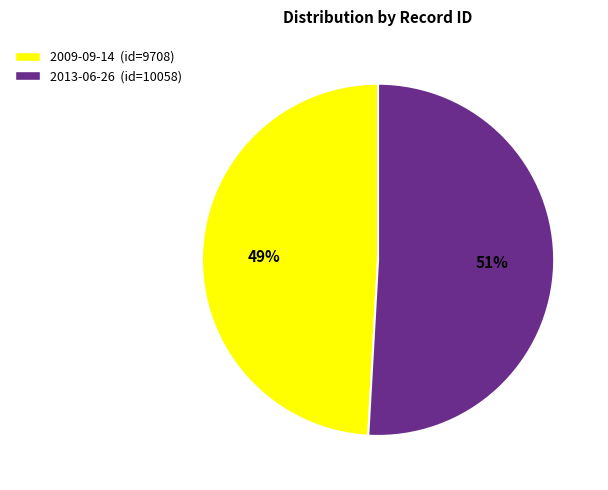

Between 2009-09-14 and 2013-06-26, which is larger?

2013-06-26